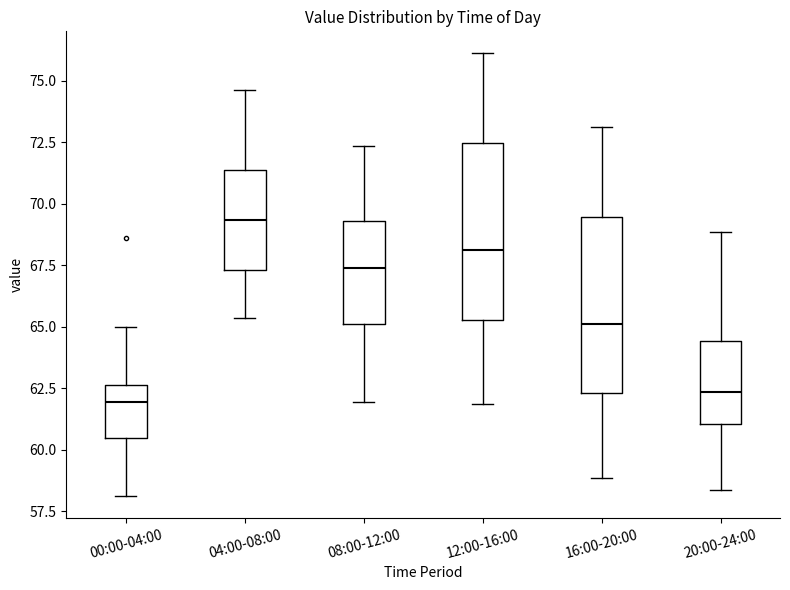

Reading left to right, transcribe this box plot: for each box, give where its median line is, the range the box spans, and where its two whiskers end, as read against the y-axis. The values are not printed on the chart, so give them approximately, as read against the axis.

00:00-04:00: median 62.0, box 60.5 to 62.5, whiskers 58.0 to 65.0
04:00-08:00: median 69.5, box 67.5 to 71.5, whiskers 65.5 to 74.5
08:00-12:00: median 67.5, box 65.0 to 69.5, whiskers 62.0 to 72.5
12:00-16:00: median 68.0, box 65.5 to 72.5, whiskers 62.0 to 76.0
16:00-20:00: median 65.0, box 62.5 to 69.5, whiskers 59.0 to 73.0
20:00-24:00: median 62.5, box 61.0 to 64.5, whiskers 58.5 to 69.0